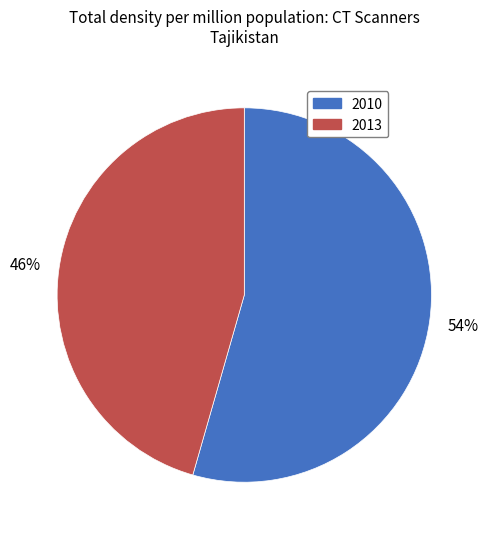

Is there any slice that represents more than half of the pie?

Yes